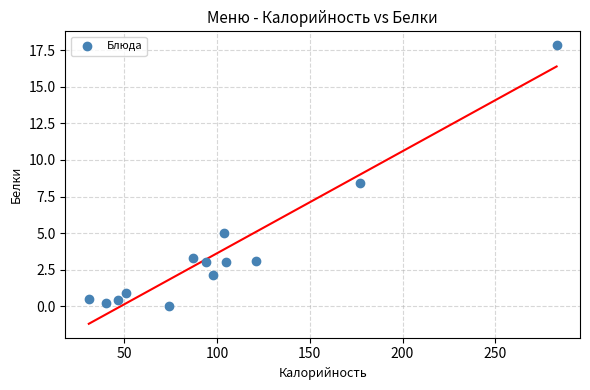

What Y value in the scatter plot is closest to 8?

8.4